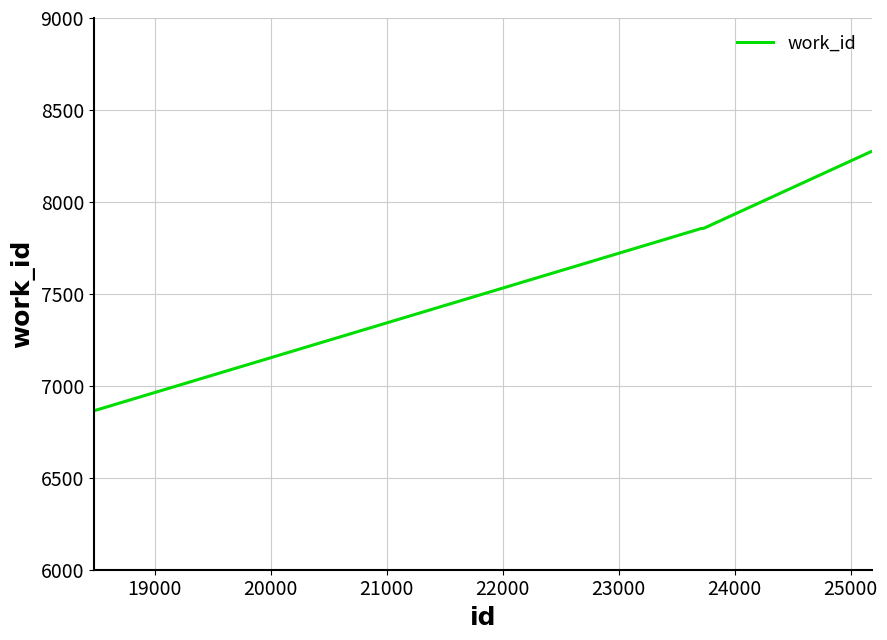

What is the maximum value shown in the chart?

8274